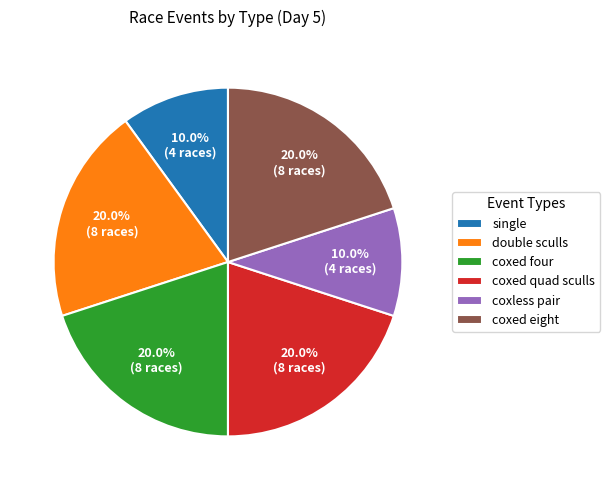

Is there any slice that represents more than half of the pie?

No